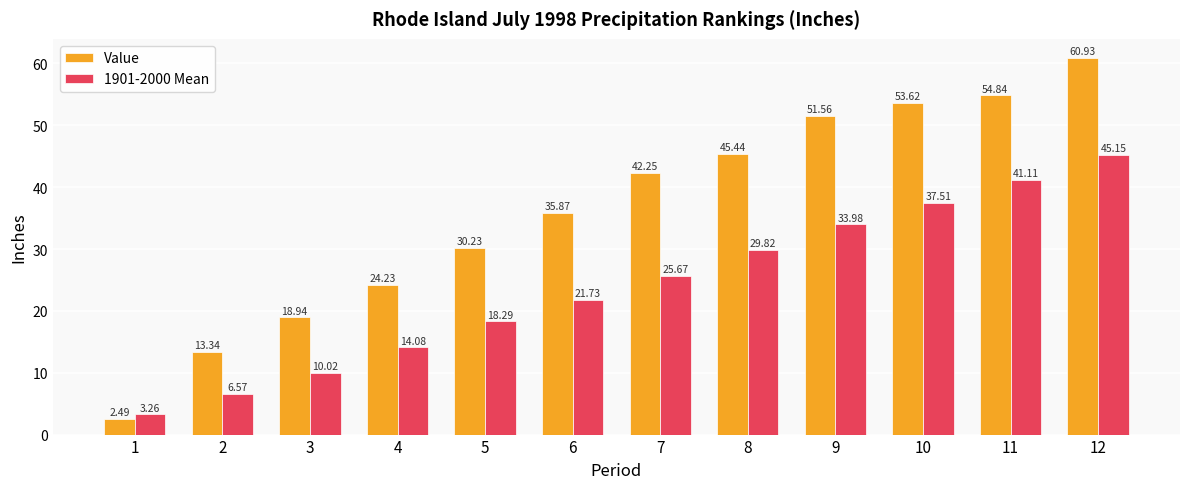

List the labels in order of 1901-2000 Mean value, largest first.

12, 11, 10, 9, 8, 7, 6, 5, 4, 3, 2, 1